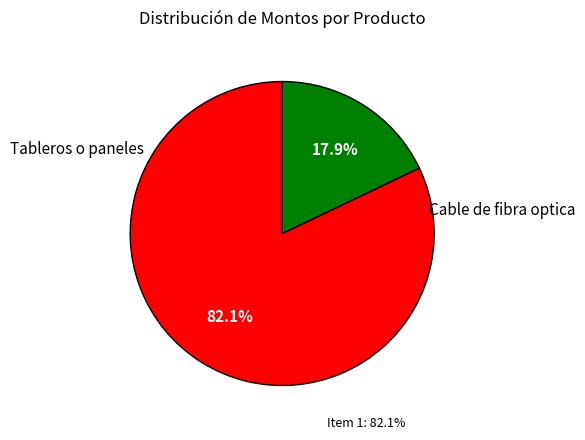

What is the change in value from Tableros o paneles to Cable de fibra optica?

-43000000